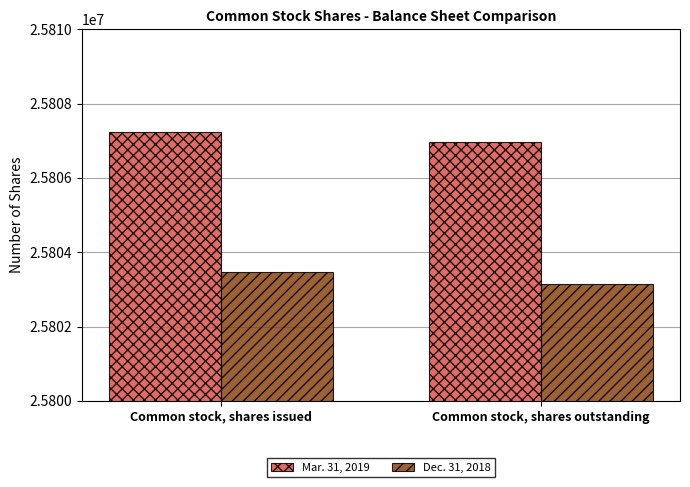

Is it true that Mar. 31, 2019 equals 25806974 at Common stock, shares outstanding?

True